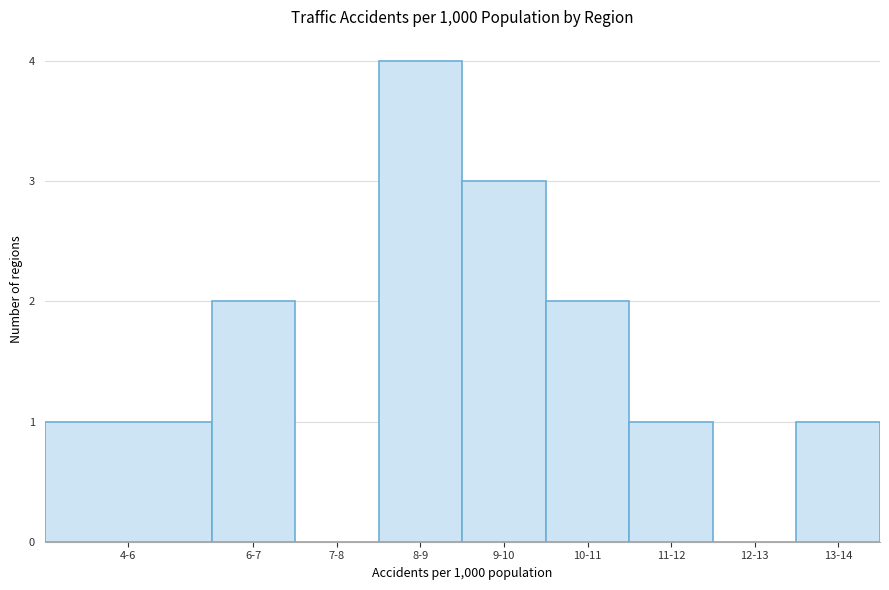

Reading left to right, what are all the values shown in this chart?

4-6=1	6-7=2	7-8=0	8-9=4	9-10=3	10-11=2	11-12=1	12-13=0	13-14=1